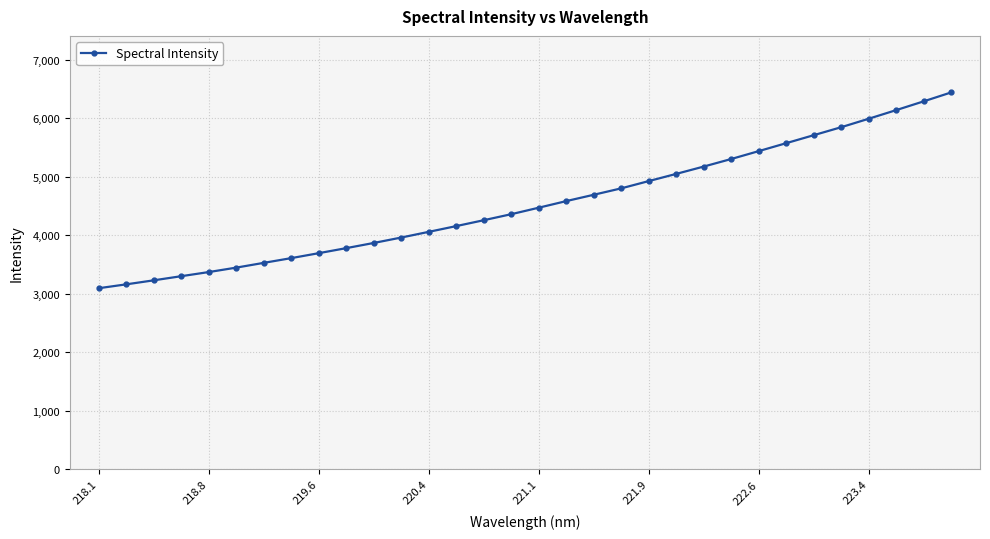

What is the difference between the second highest and minimum values?

3196.1